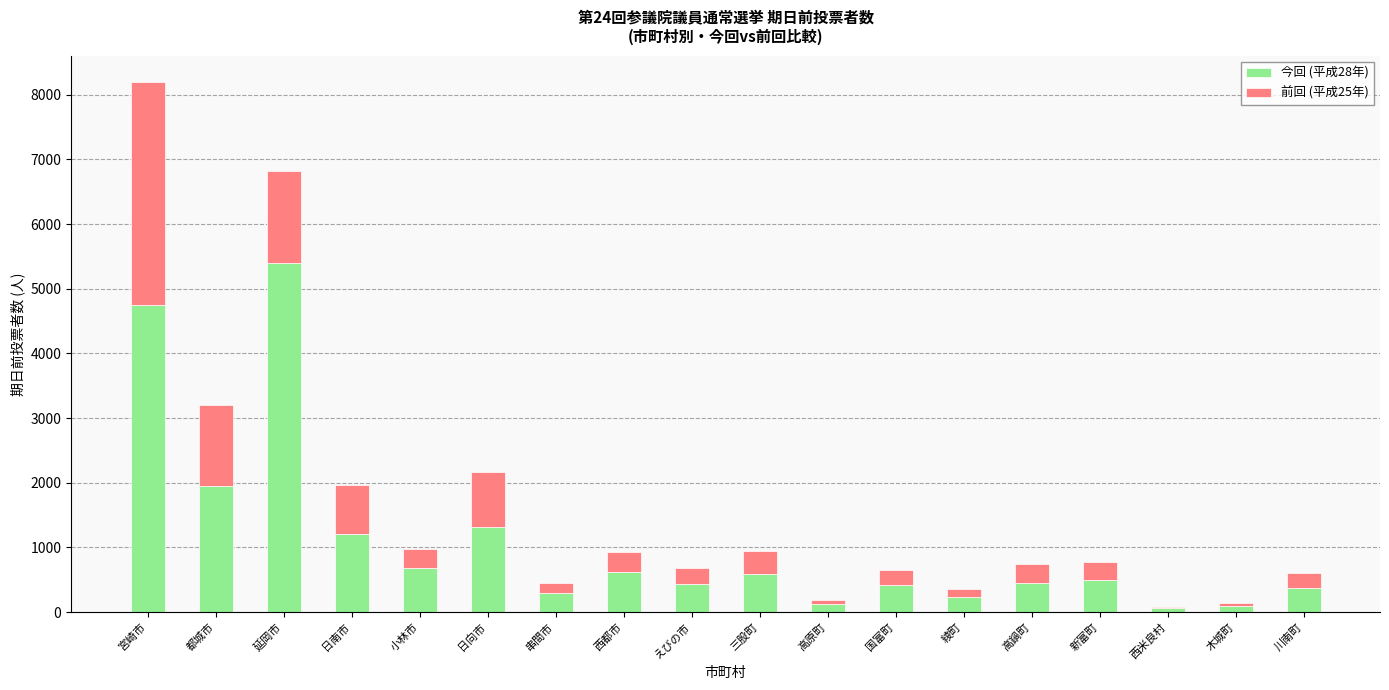

At which category is the sum across all series the highest?

宮崎市